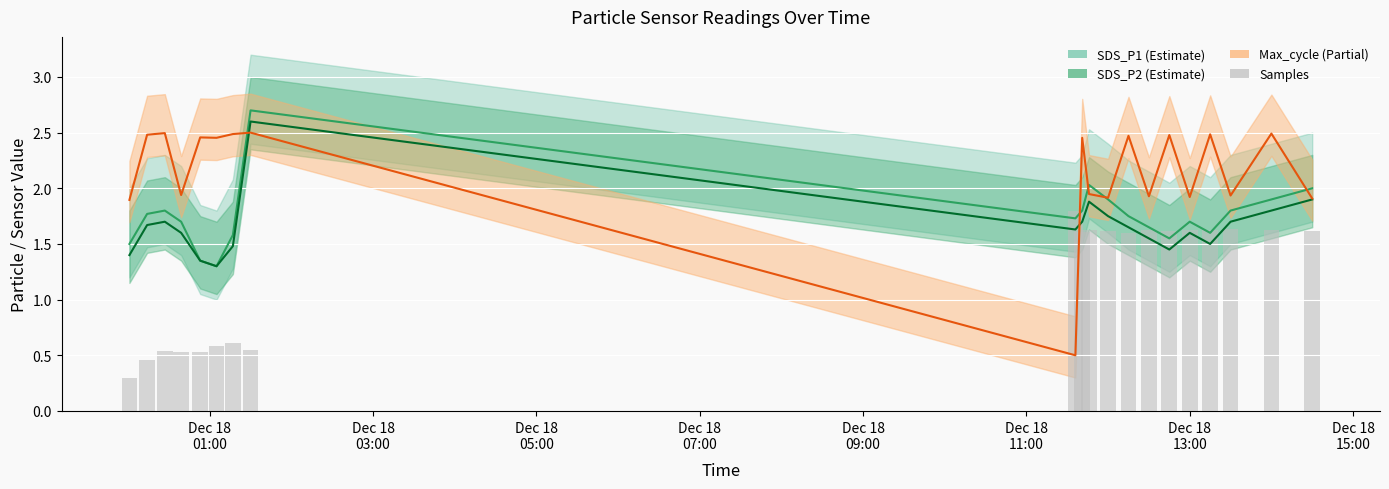

Does the chart contain any negative values?

No